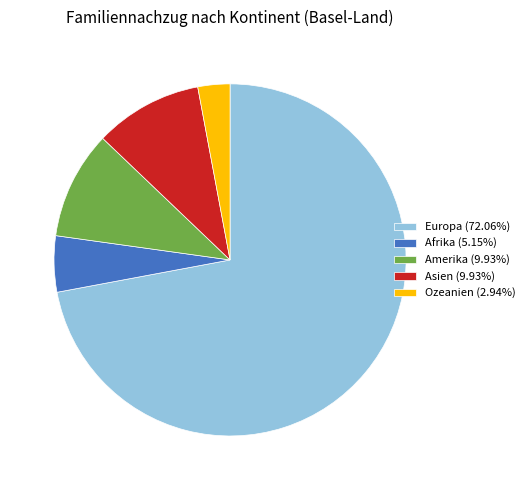

How many slices are in this pie chart?

5